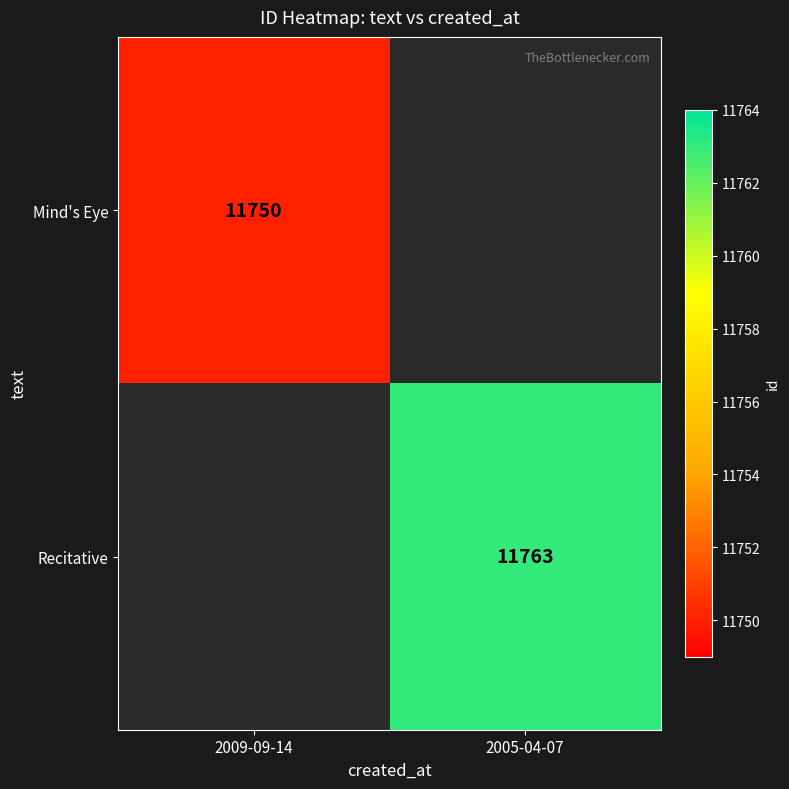

True or false: Recitative has a value of 11763 at 2005-04-07.

True